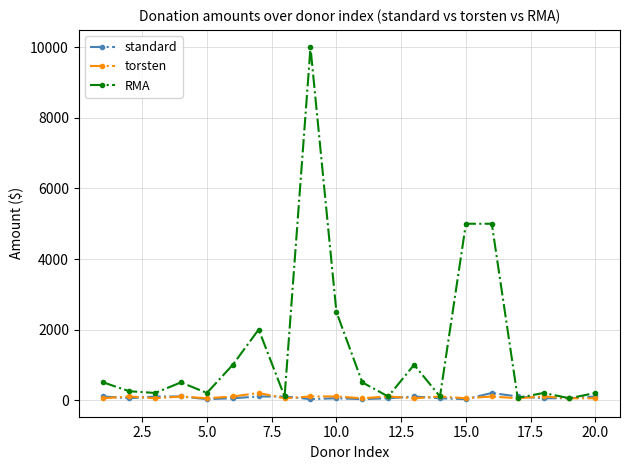

After their last crossing, which series has the higher values: standard or RMA?

RMA